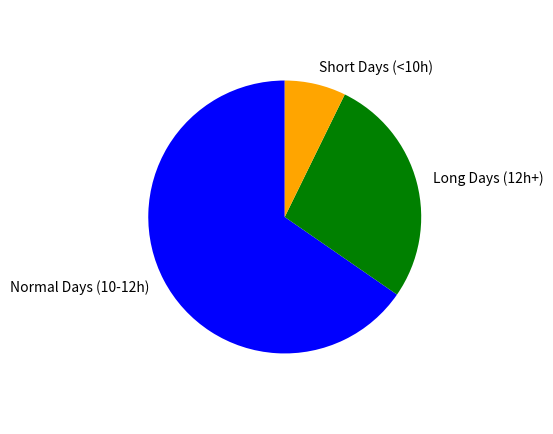

What is the ratio of the value at Normal Days (10-12h) to the value at Short Days (<10h)?

9.0